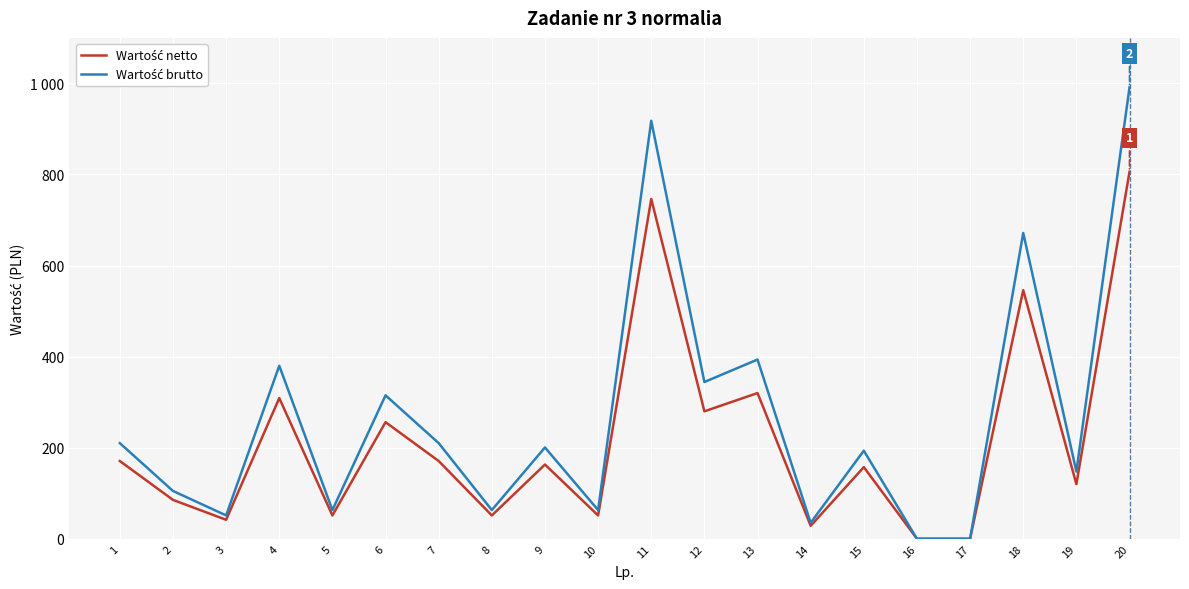

Between 19 and 12, which is larger?

12